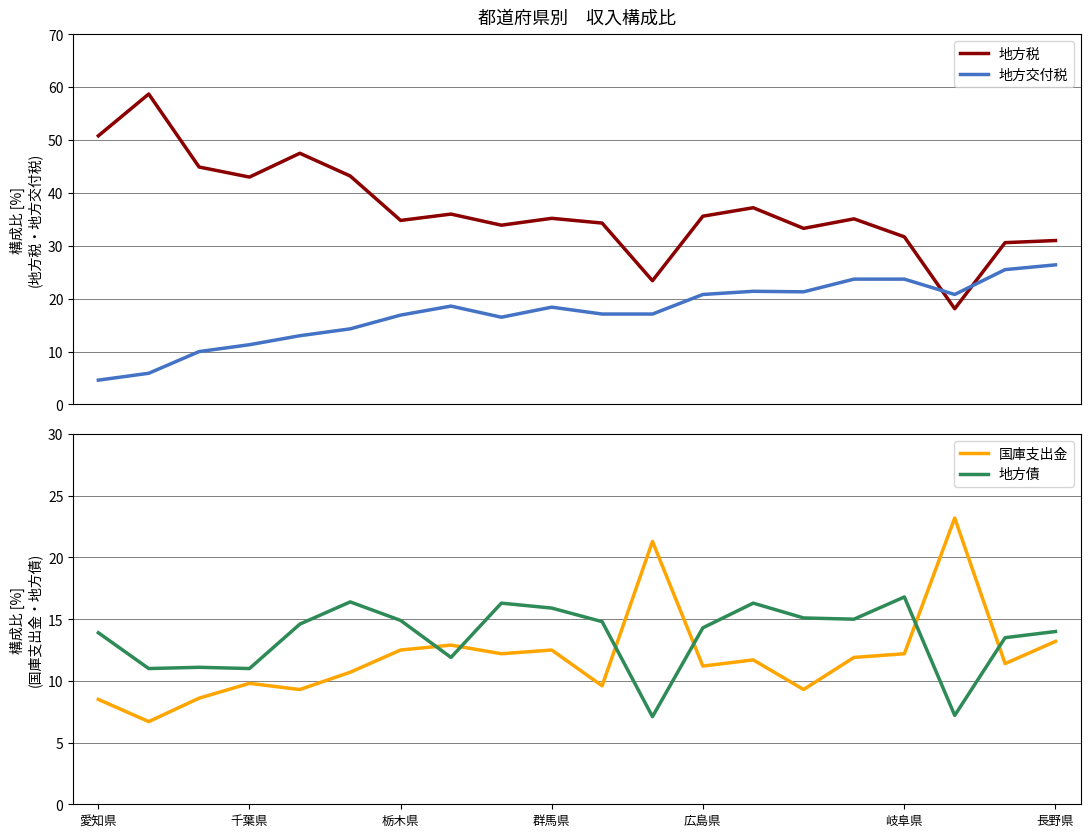

In 地方交付税, how many points are lower than both neighbors (excluding endpoints)?

3